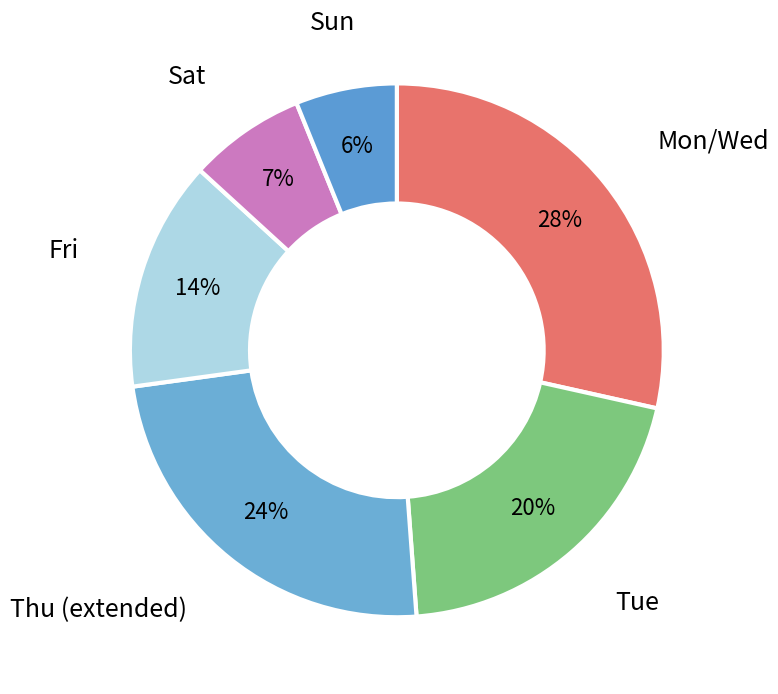

Is it true that Sat is 7% of the pie?

True